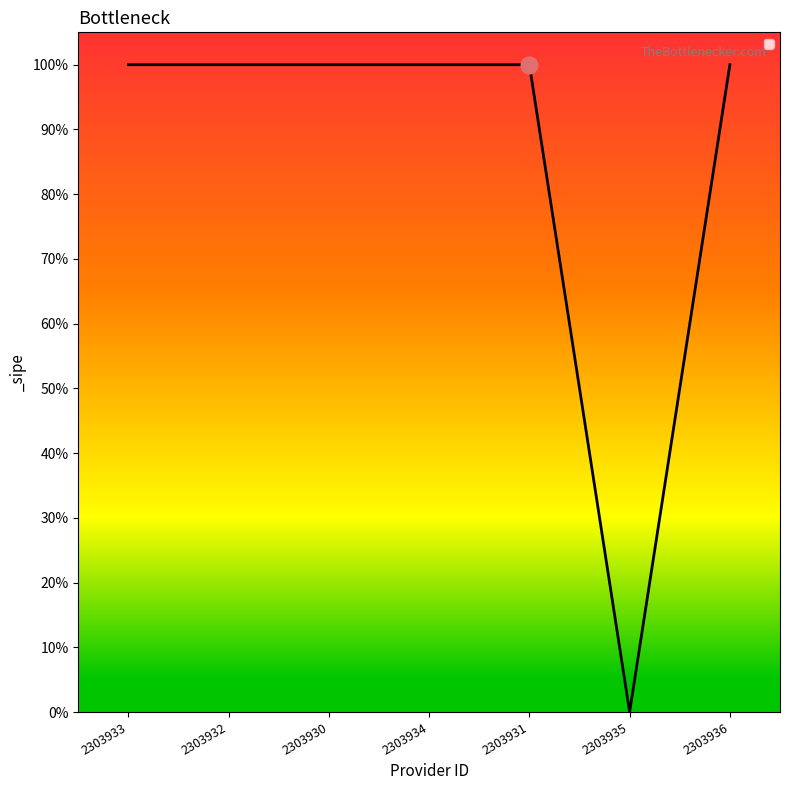

What is the ratio of the value at 2303930 to the value at 2303932?

1.0